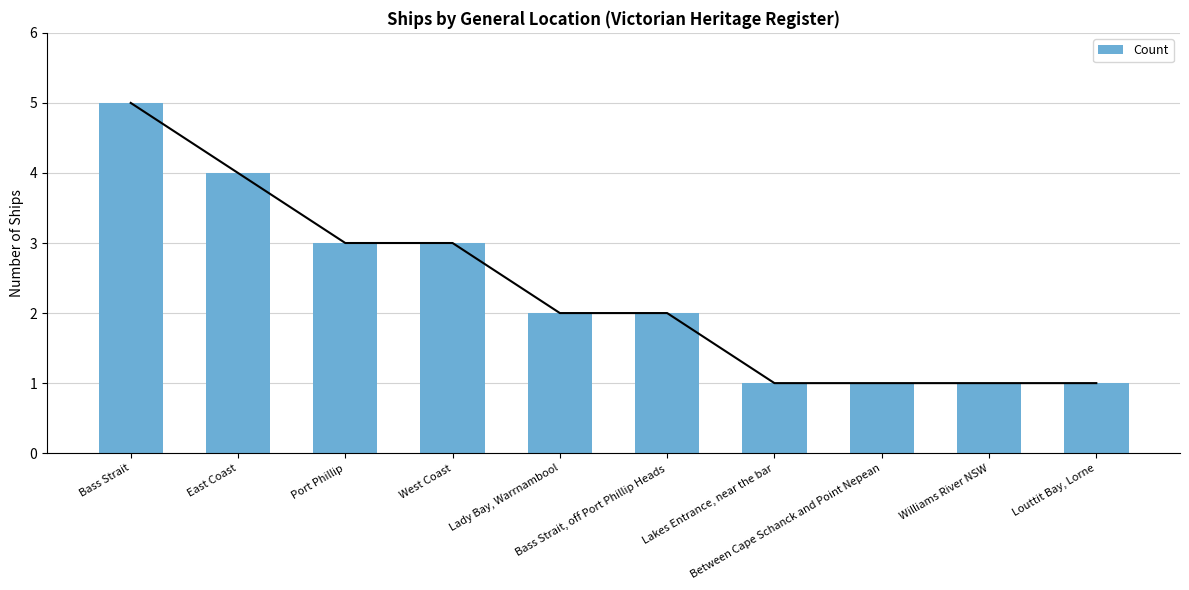

What is the difference between the values at Bass Strait, off Port Phillip Heads and East Coast?

2